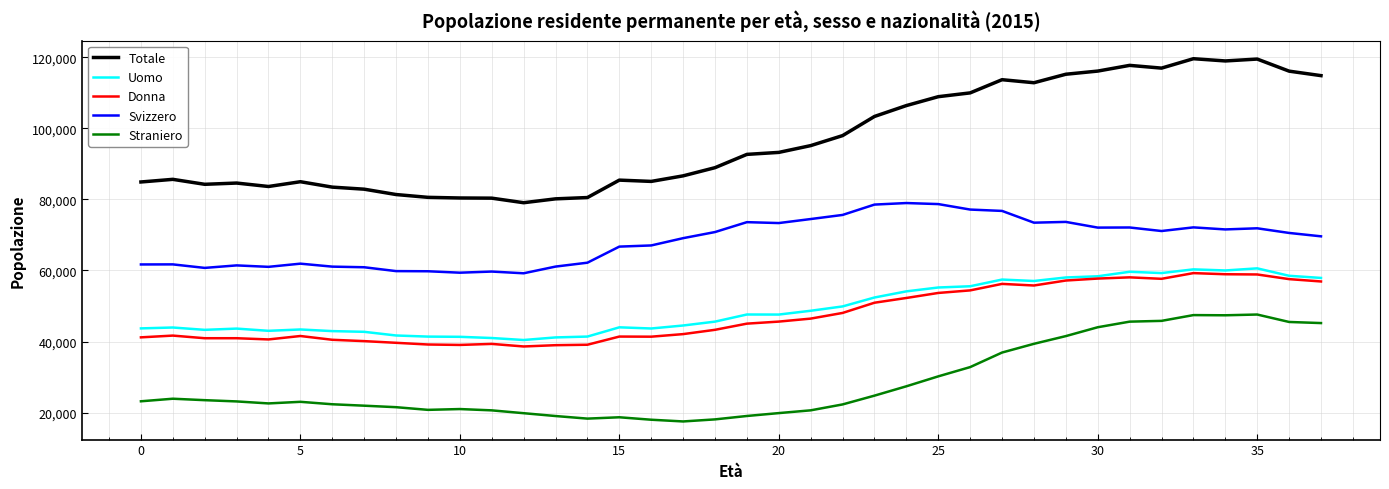

True or false: Uomo and Straniero cross at least once.

False